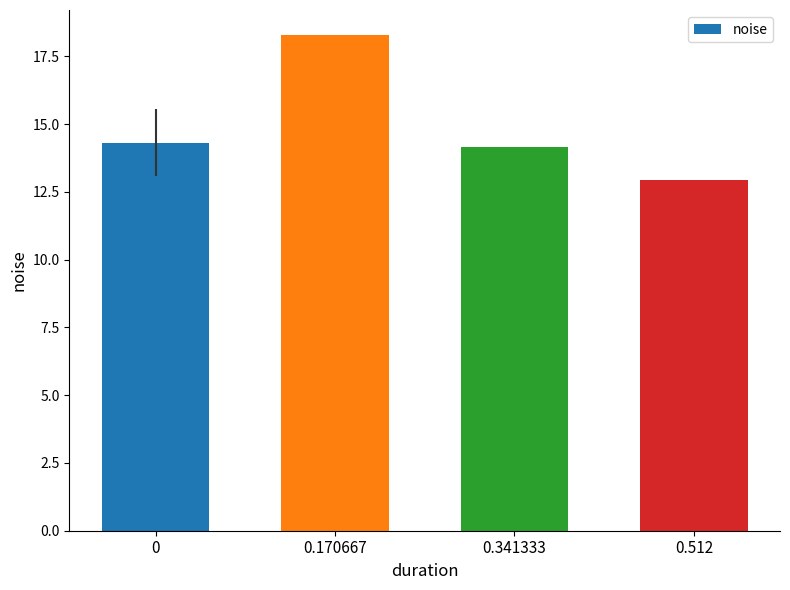

Reading left to right, transcribe all the data shown in this chart.

0=14.3	0.170667=18.3	0.341333=14.2	0.512=12.9